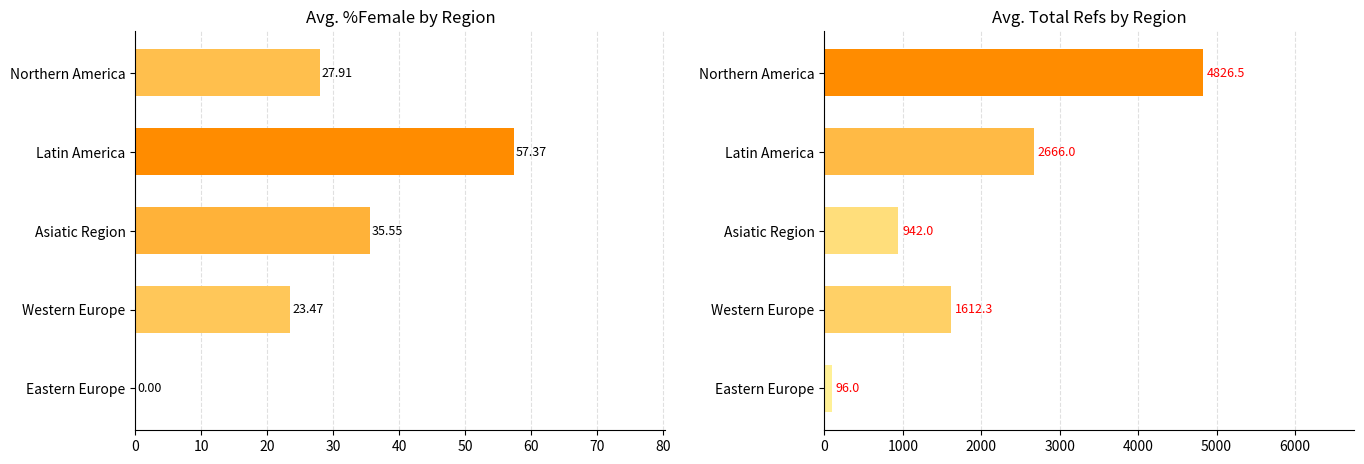

Does the chart contain stacked bars?

No